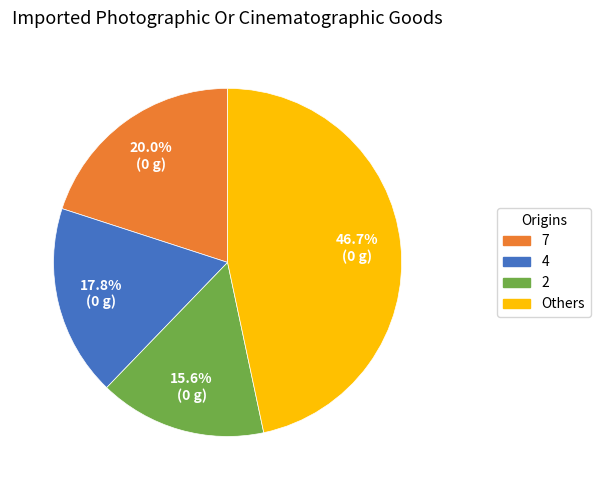

Which has a higher value, 4 or 7?

7